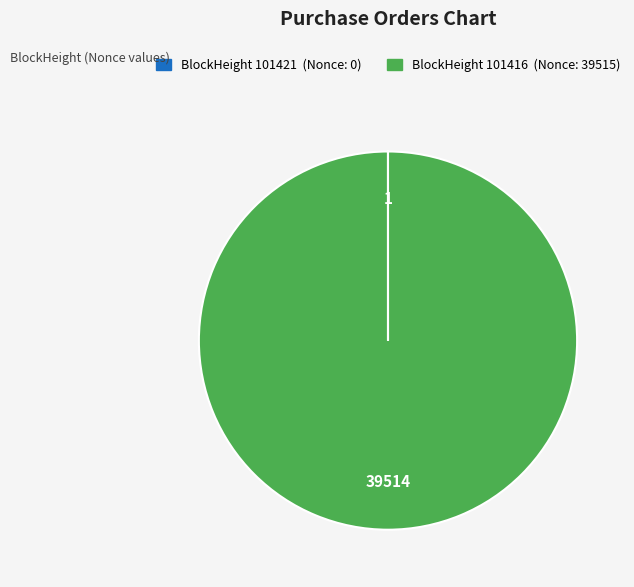

Is there any slice that represents more than half of the pie?

Yes